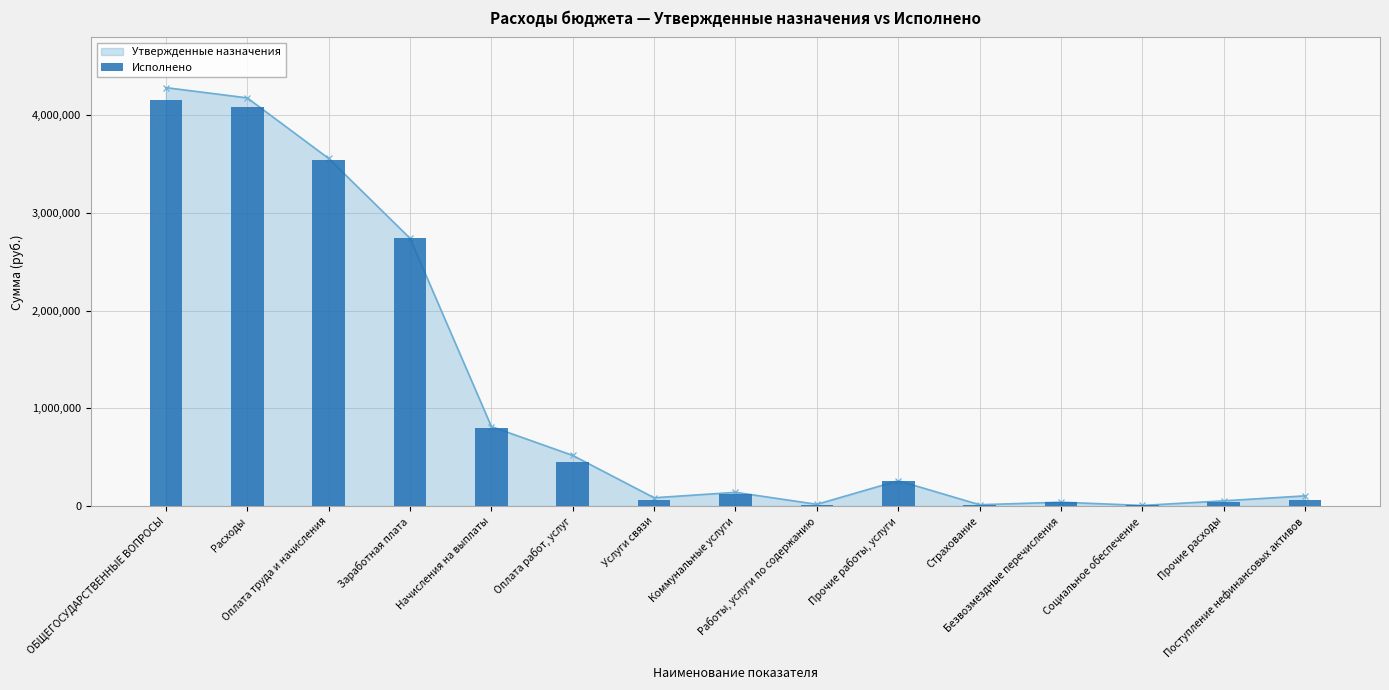

Reading left to right, transcribe all the data shown in this chart.

4154344.6	4087469.4	3541594.1	2741575.9	797018.2	453923.9	59671.2	122333.0	7000.0	256240.6	8679.1	40100.0	6801.4	45050.0	66875.2